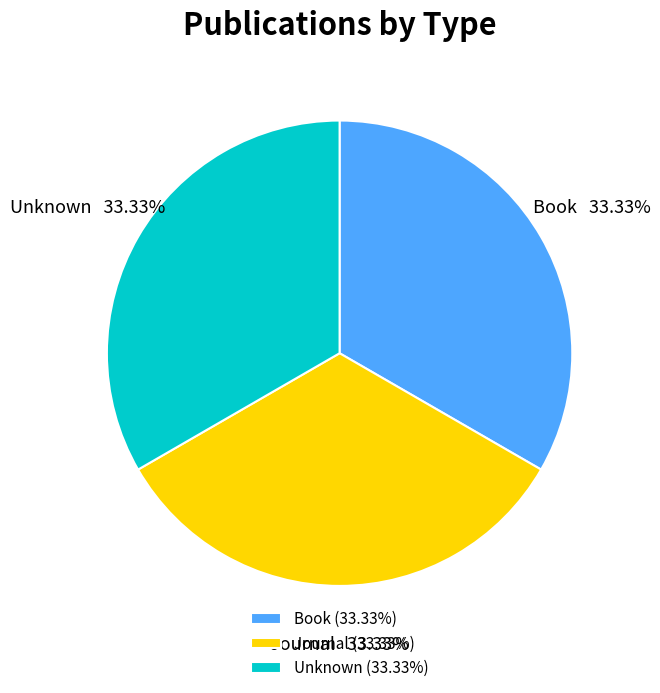

How many segments does this pie chart have?

3